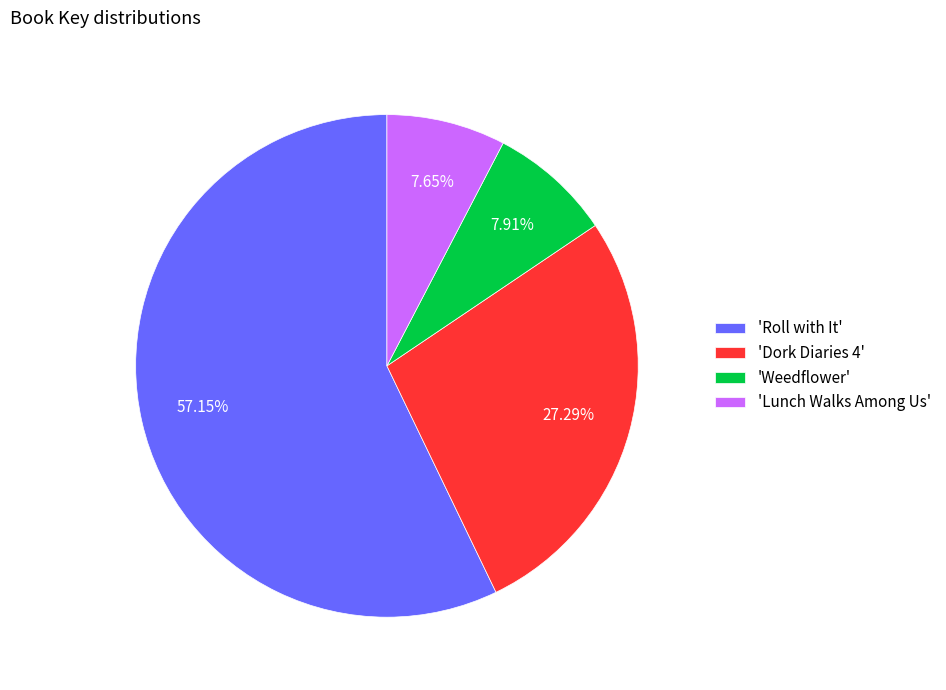

How many slices are in this pie chart?

4